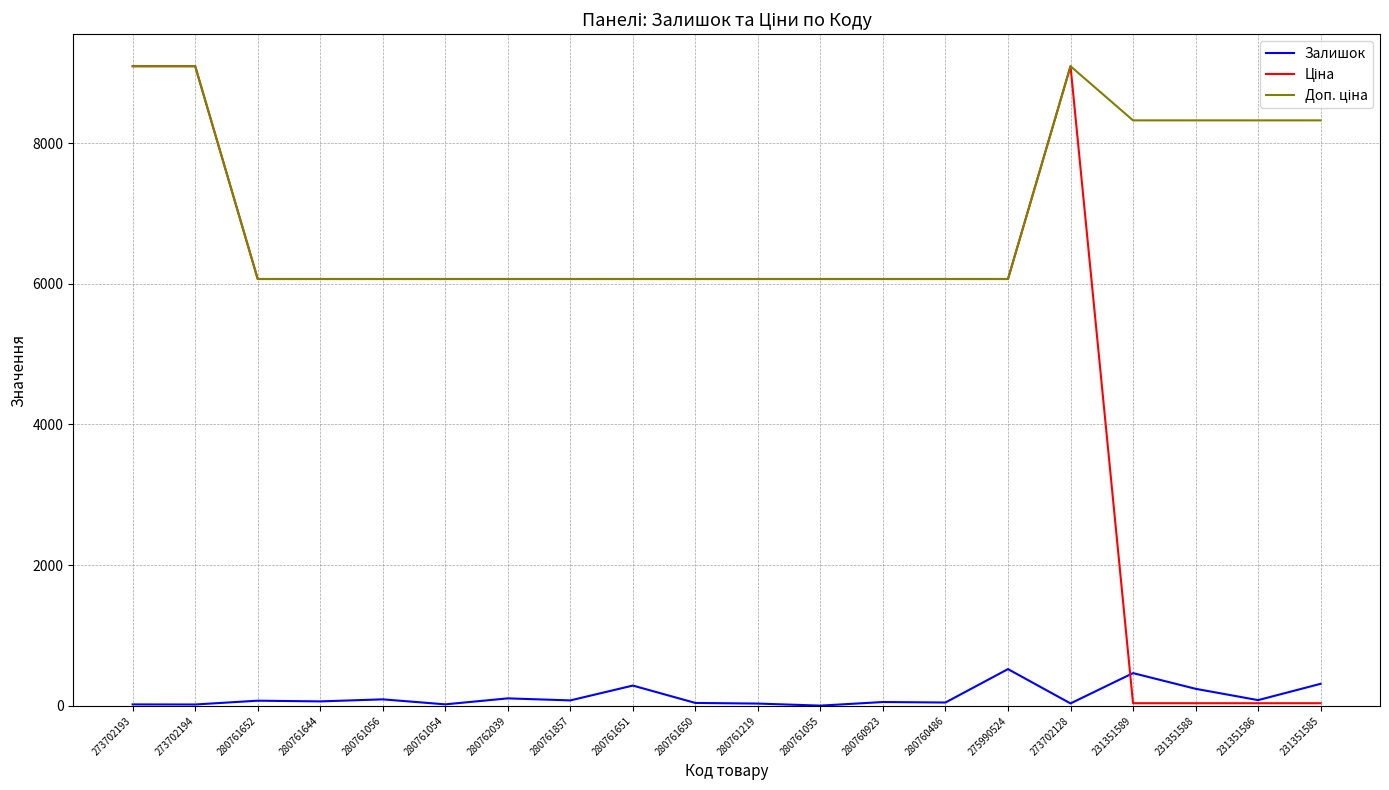

What is the difference between the highest and lowest values at 231351585?

8285.0